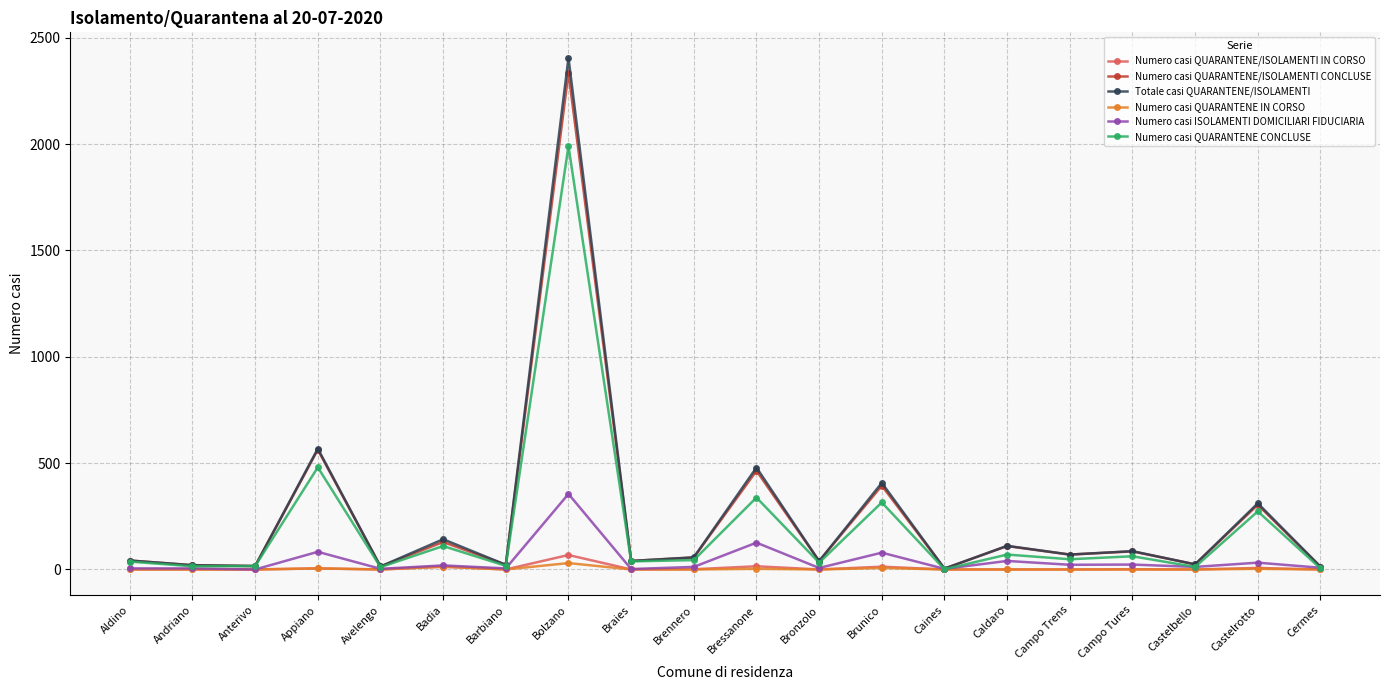

The Numero casi QUARANTENE/ISOLAMENTI IN CORSO series shows 0 at Braies. True or false?

True